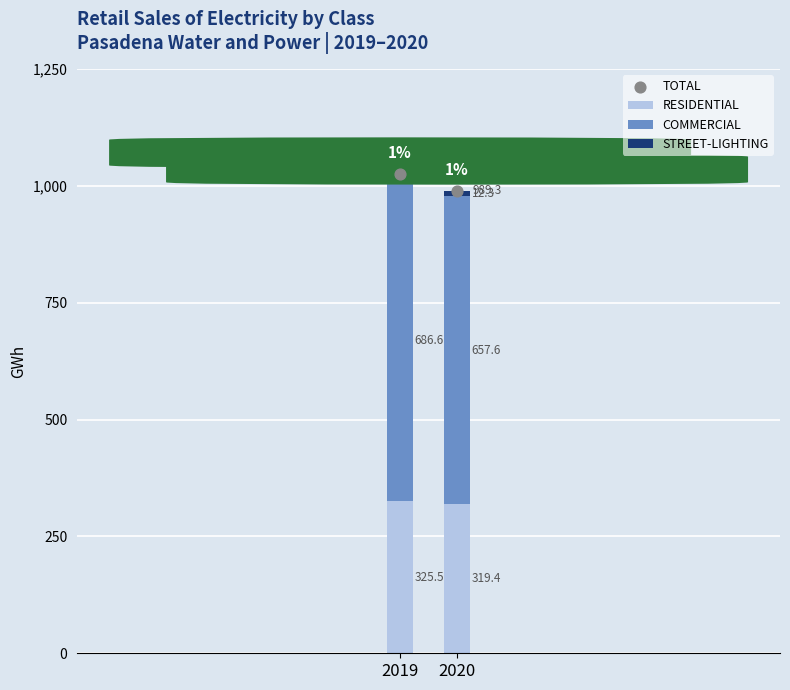

Which series reaches the maximum Y coordinate?

TOTAL